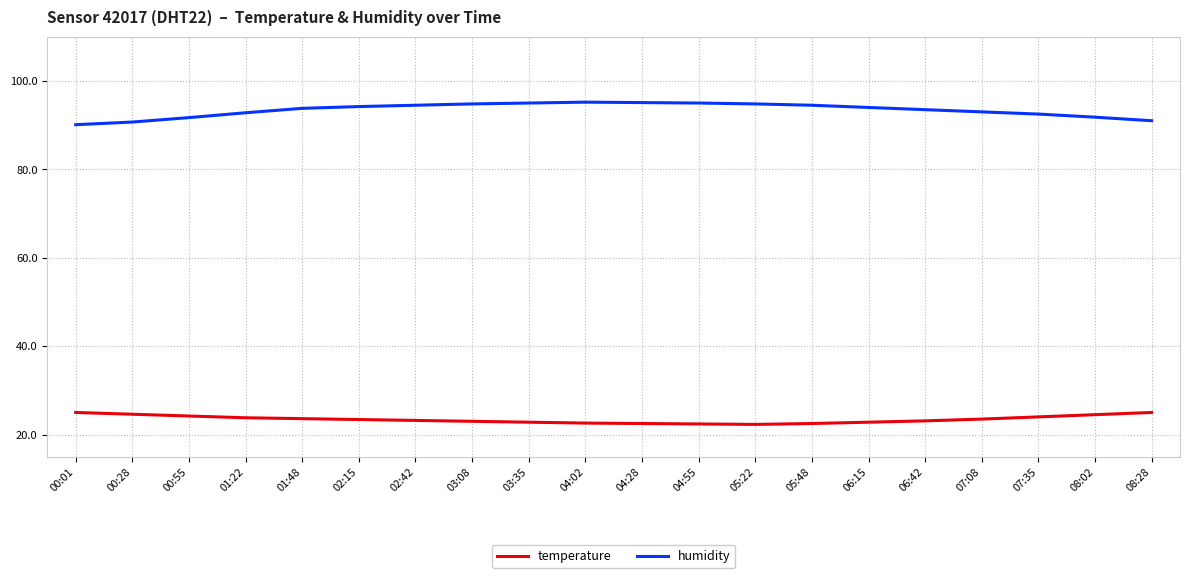

What are all the series names shown in the legend?

temperature, humidity